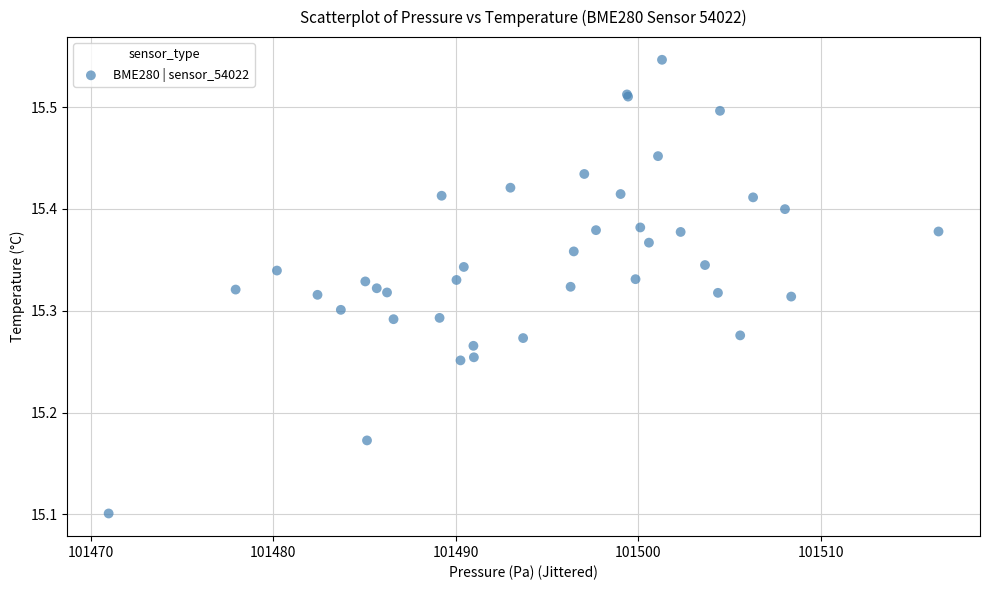

What Y value in the scatter plot is closest to 15?

15.1